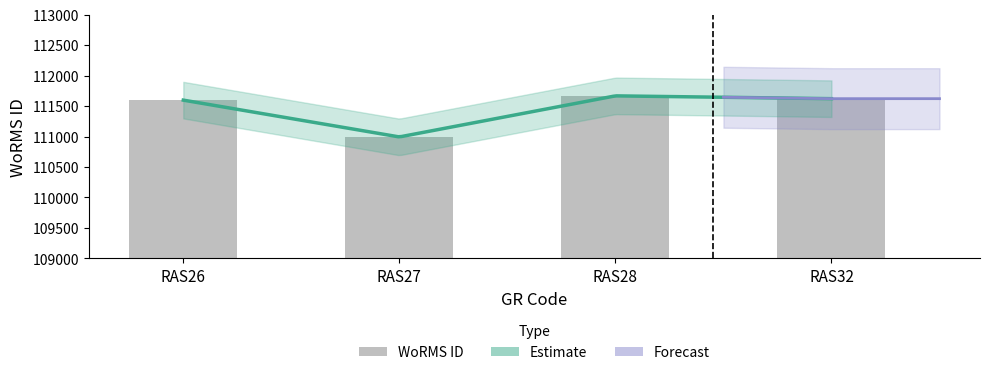

Is it true that the value at RAS26 is 50678?

False